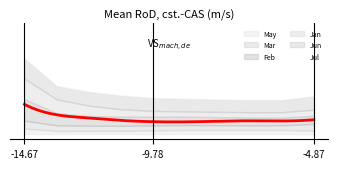

What is the lowest value of the Feb series?

1.9